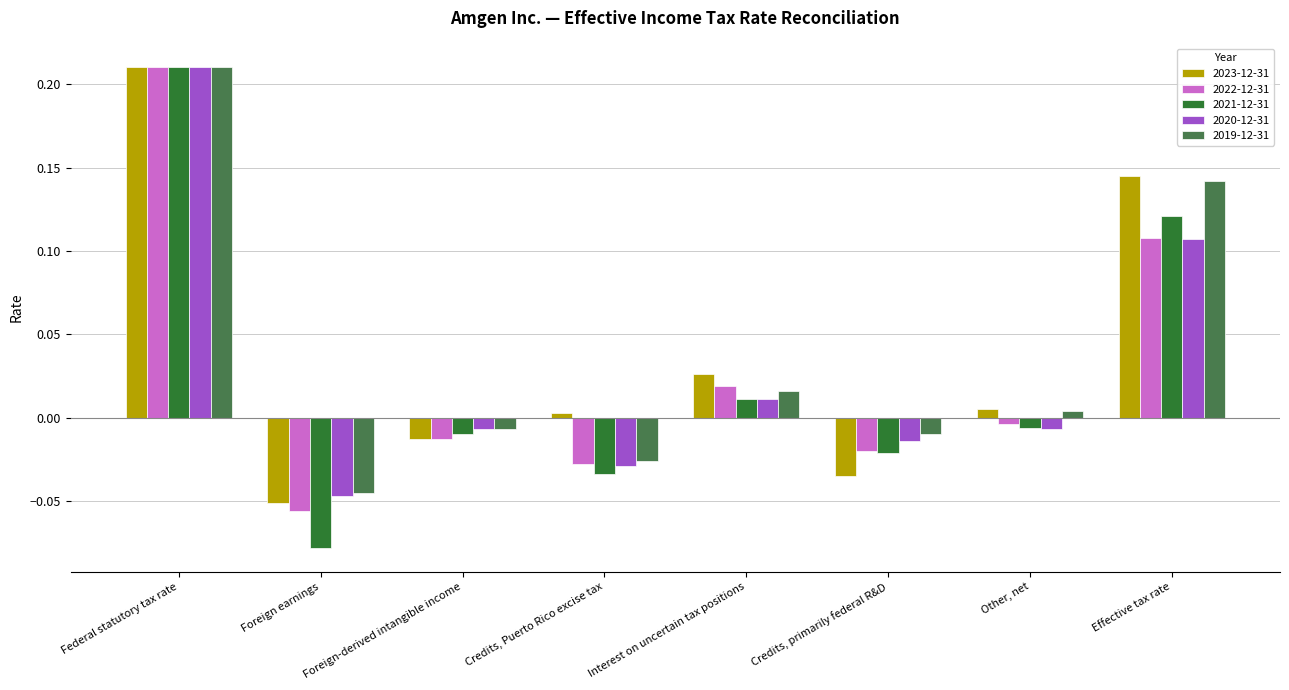

What position from the right is Interest on uncertain tax positions?

4